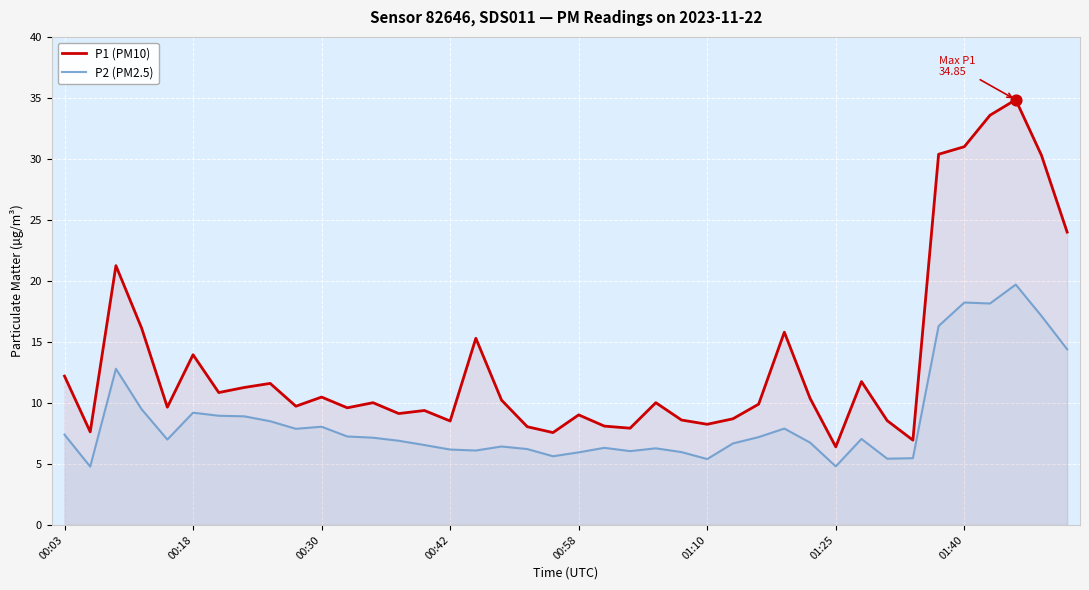

Which series has the widest spread of Y values?

P1 (PM10)